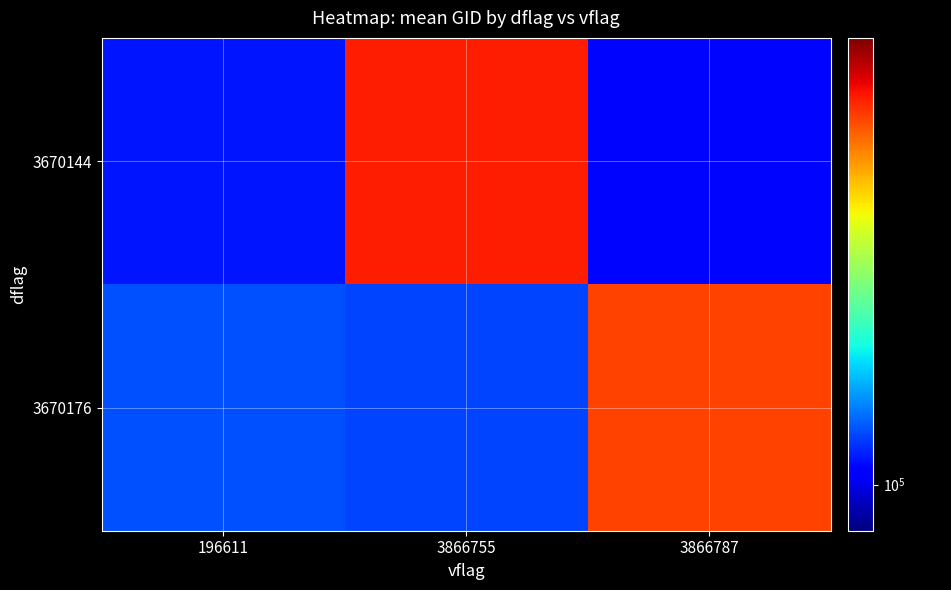

What is the spread (max minus min) of values at 3866787?

33059